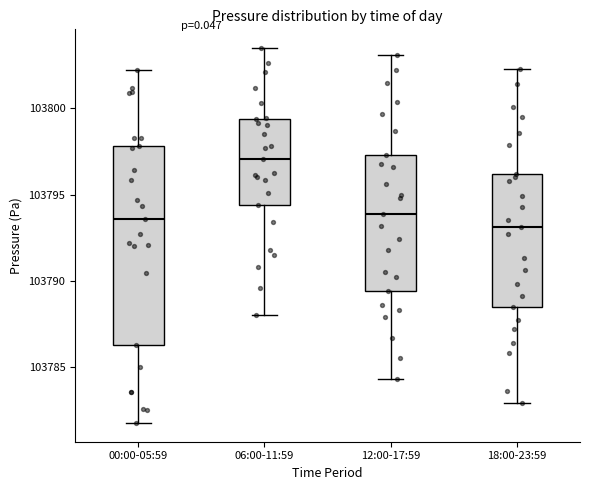

Where is the upper edge of the box for 12:00-17:59 on the y-axis? The values are not printed on the chart, so give them approximately, as read against the axis.

103797.5